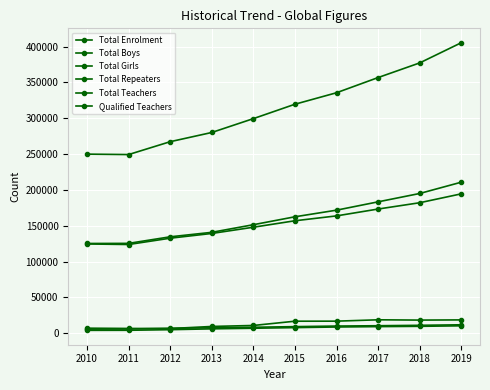

What is the approximate value of Total Boys at 2012, to the nearest 50?

132700